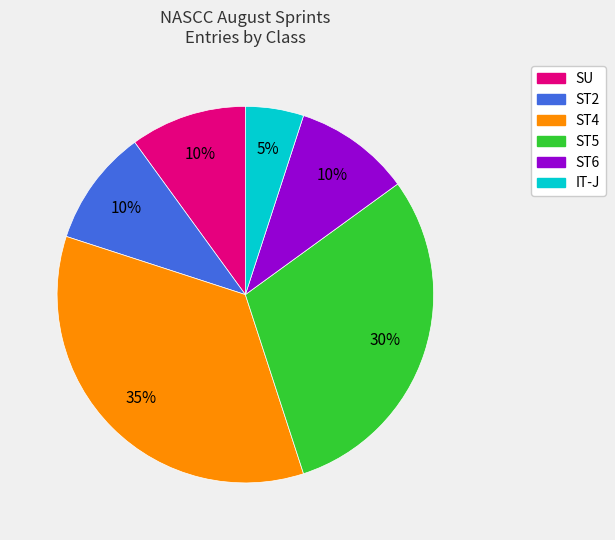

Does any single category account for the majority?

No